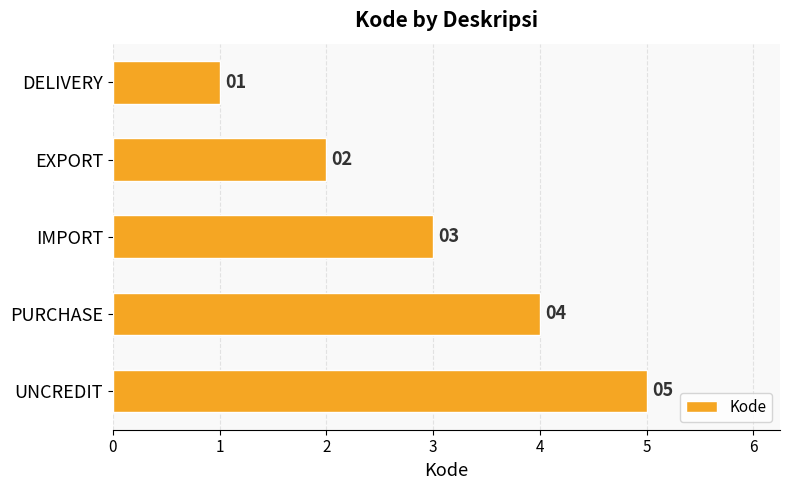

What is the change in value from EXPORT to IMPORT?

+1